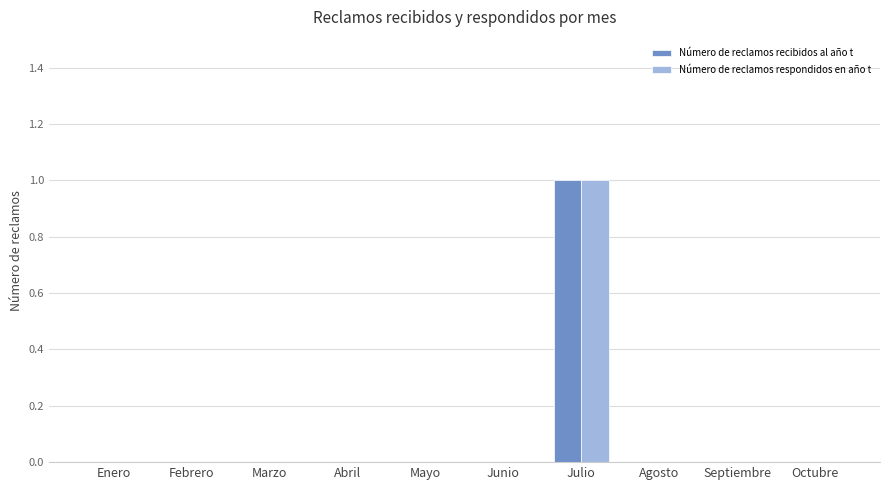

How many groups of bars are there?

10